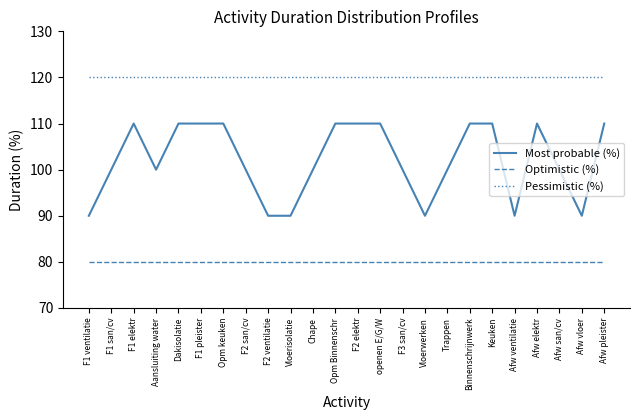

What value does the Most probable (%) series have at Dakisolatie?

110